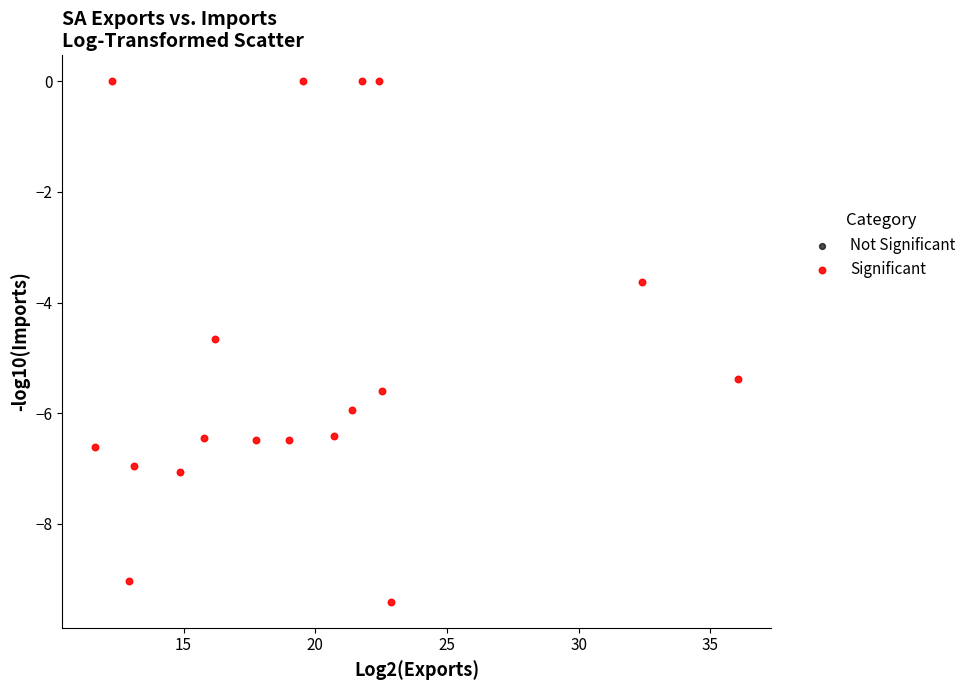

What Y value in the scatter plot is closest to -4?

-3.6